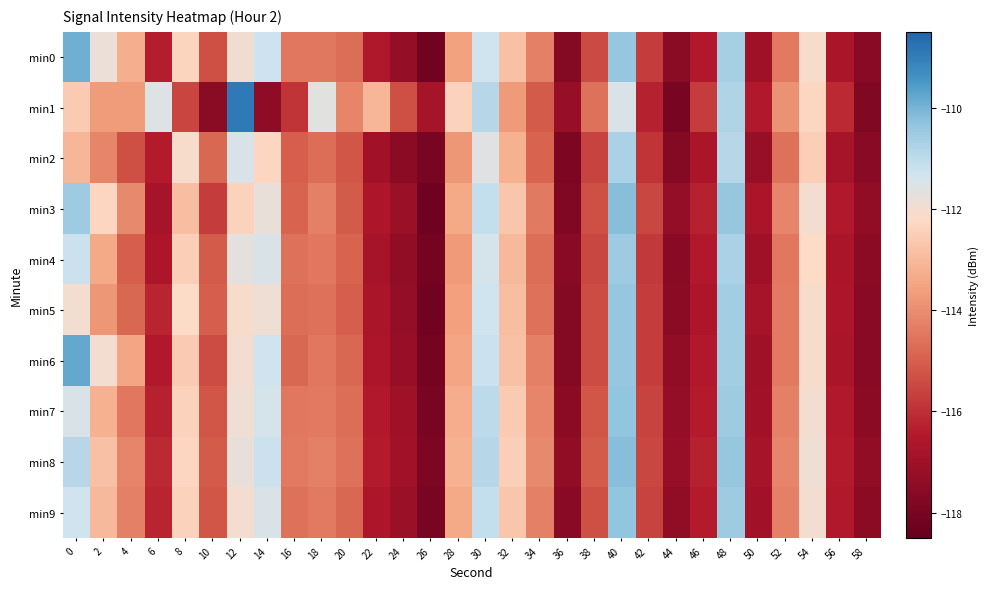

At which category is the sum across all series the highest?

40